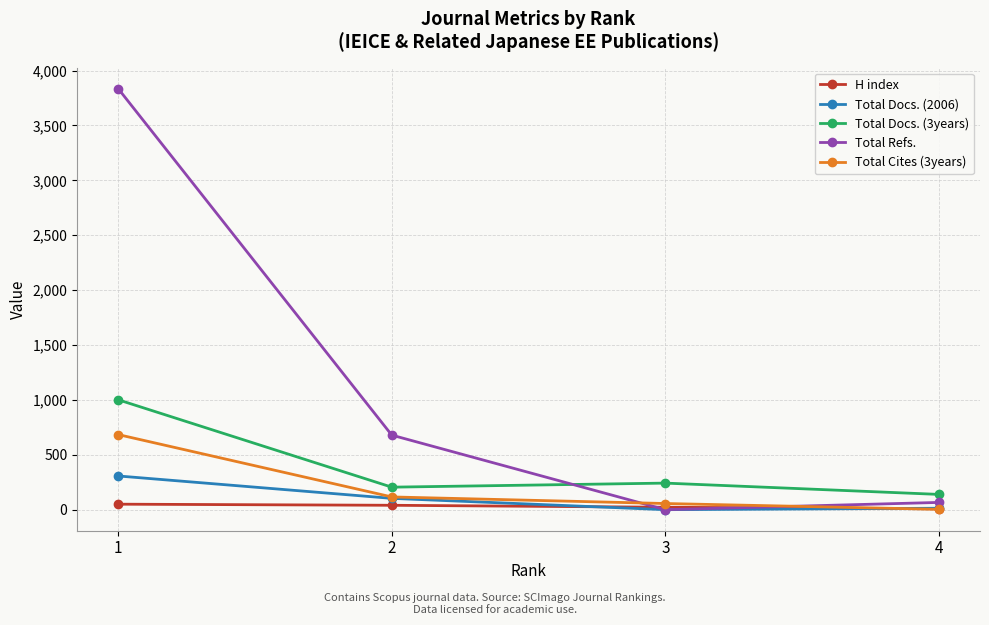

The value of Total Cites (3years) at 1 is 684. True or false?

True